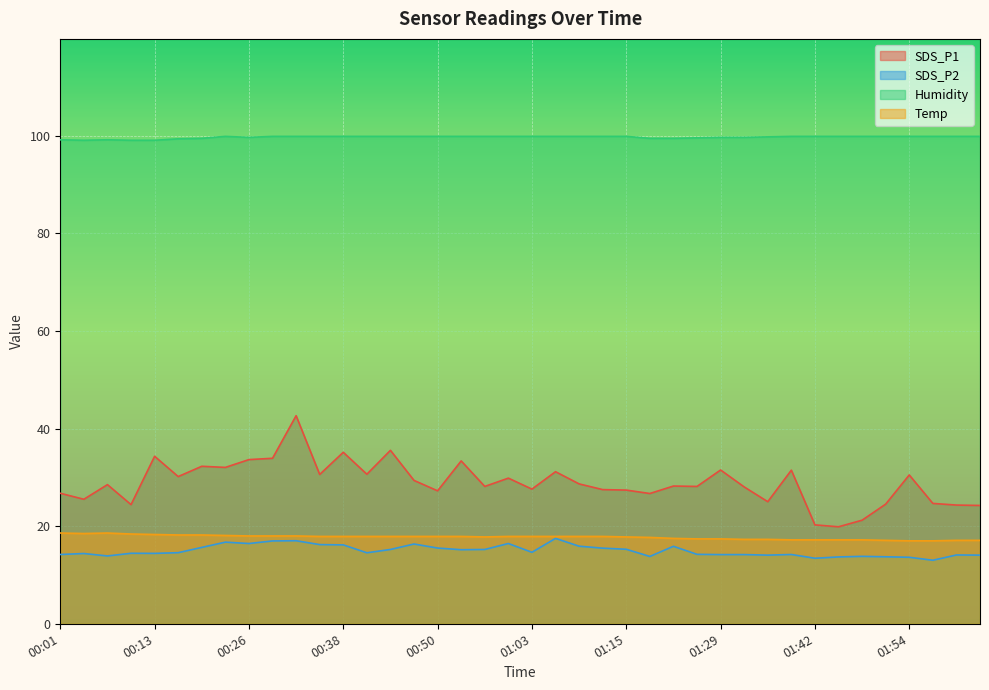

What is the difference between the maximum and minimum values in the SDS_P2 series?

4.5